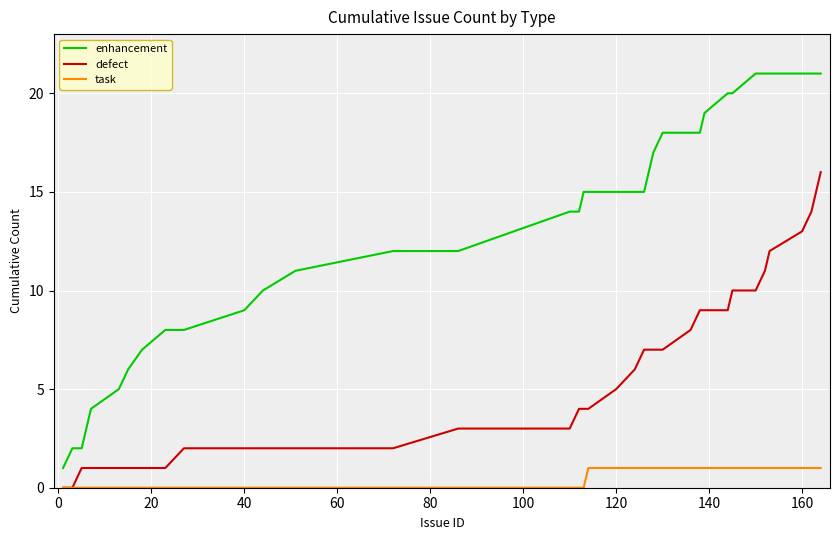

What is the greatest value displayed?

21